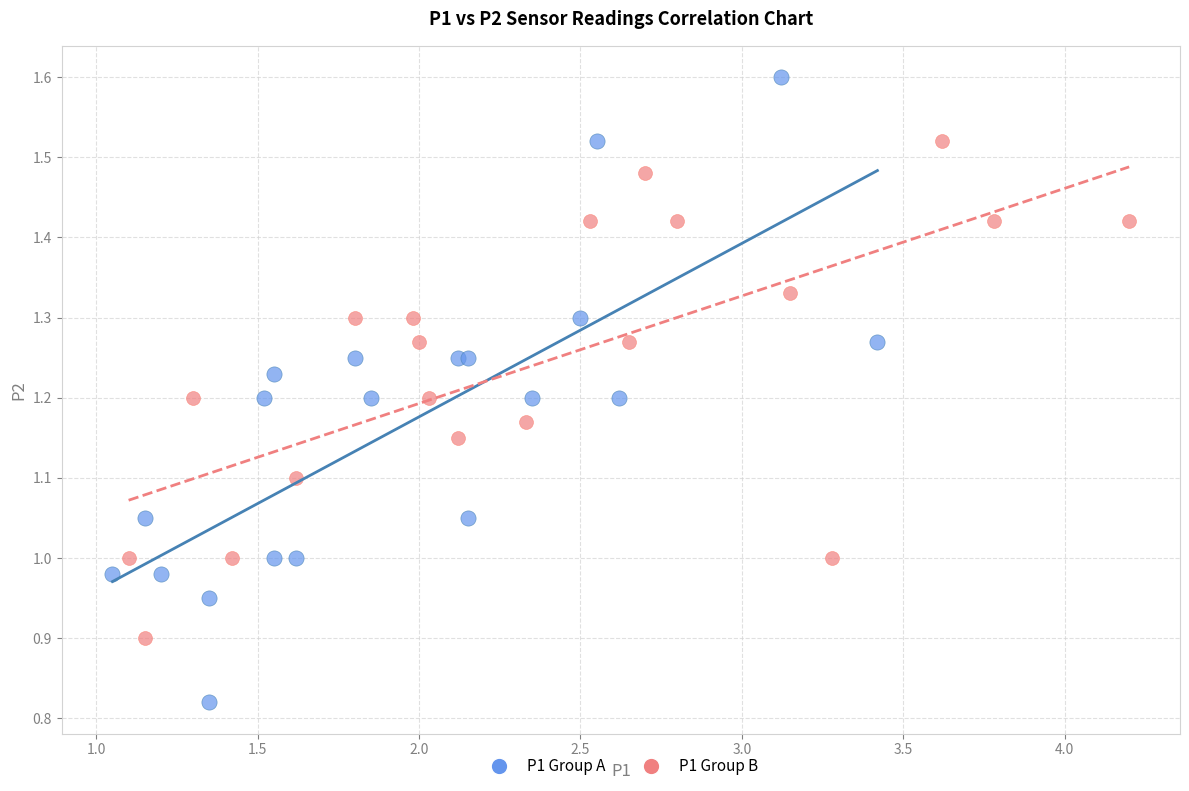

Which series reaches the minimum Y coordinate?

P1 Group A